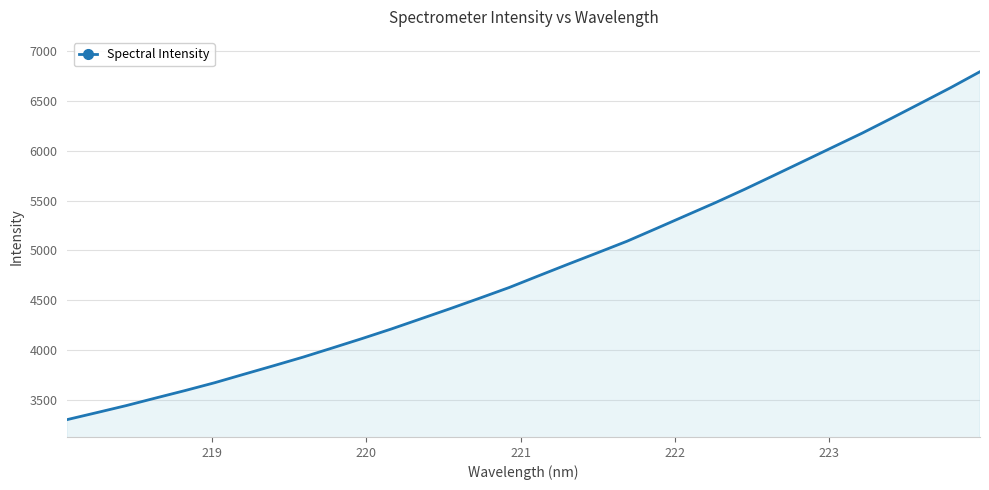

How many categories are shown in the chart?

32